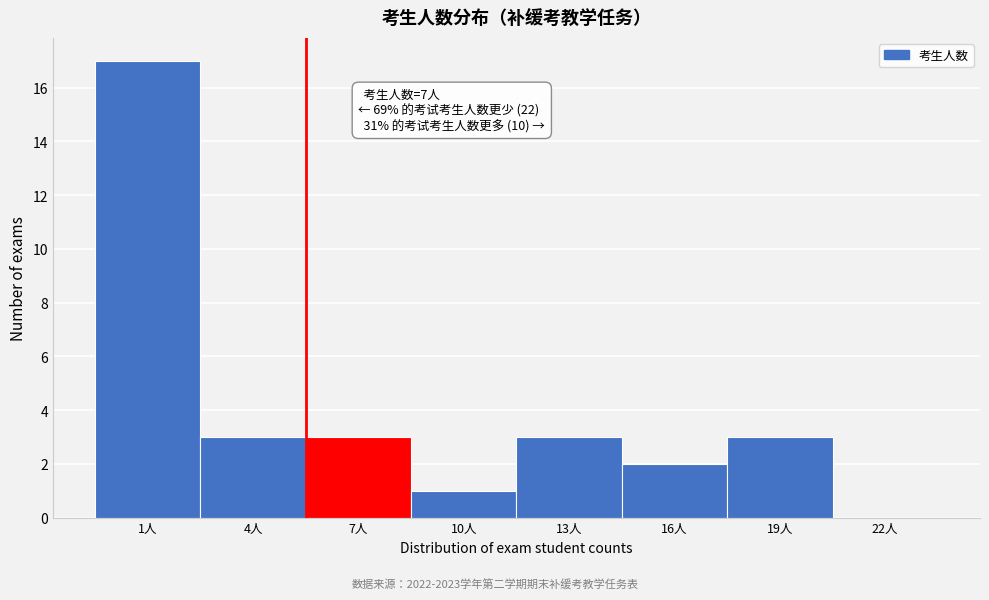

Reading right to left, what are all the values shown in this chart?

22人=0	19人=3	16人=2	13人=3	10人=1	7人=3	4人=3	1人=17